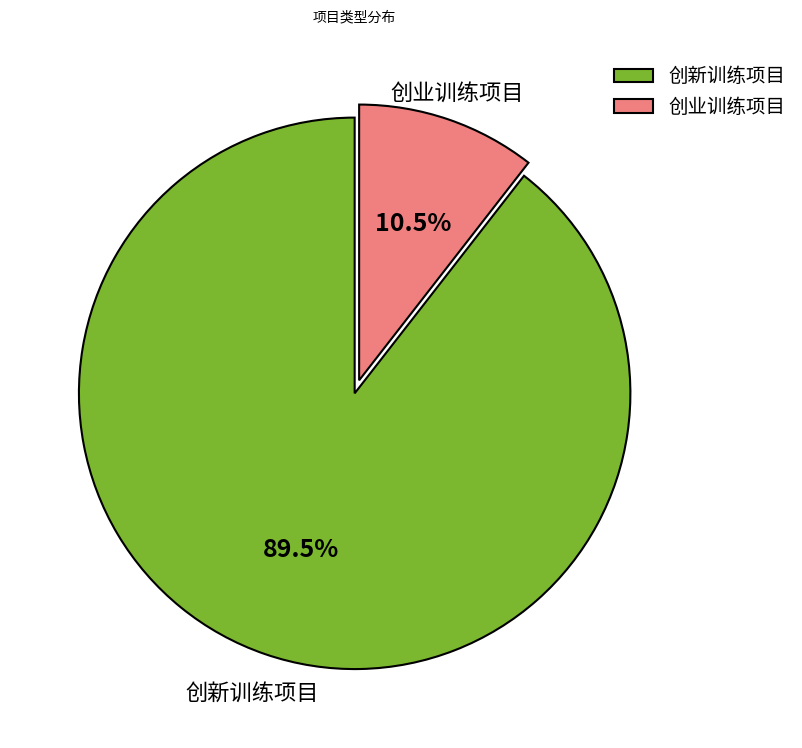

How many slices are in this pie chart?

2